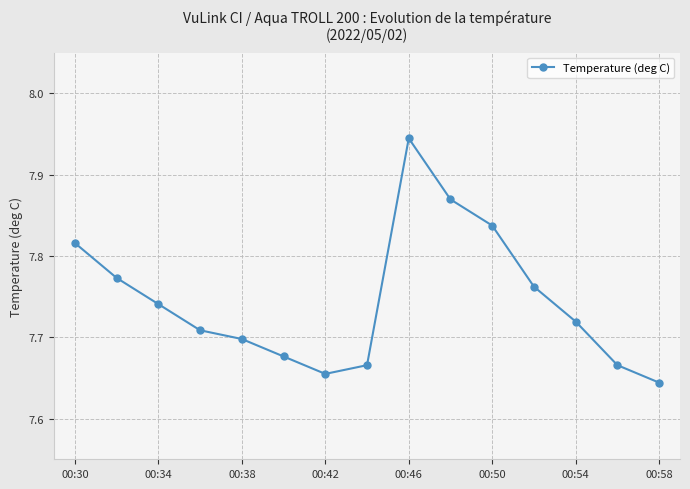

How many values are between 7 and 8?

15